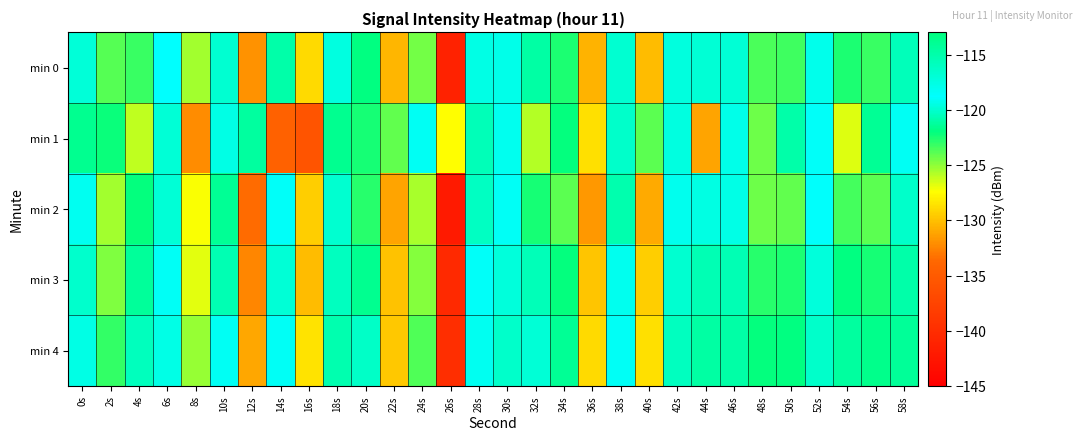

At which category is the sum across all series the highest?

18s